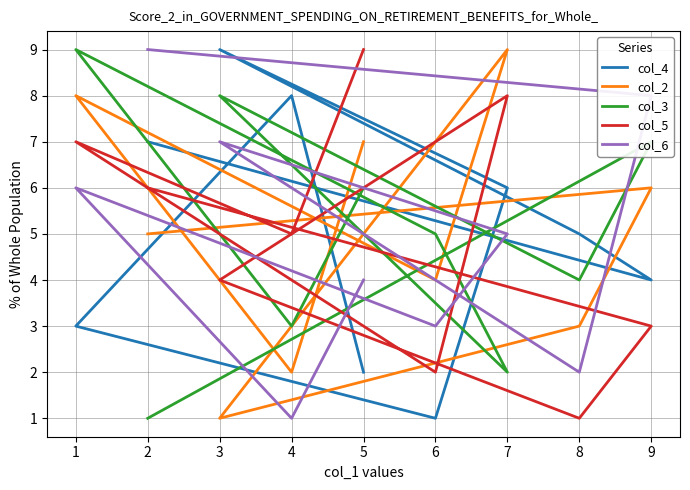

In col_3, how many points are lower than both neighbors (excluding endpoints)?

3